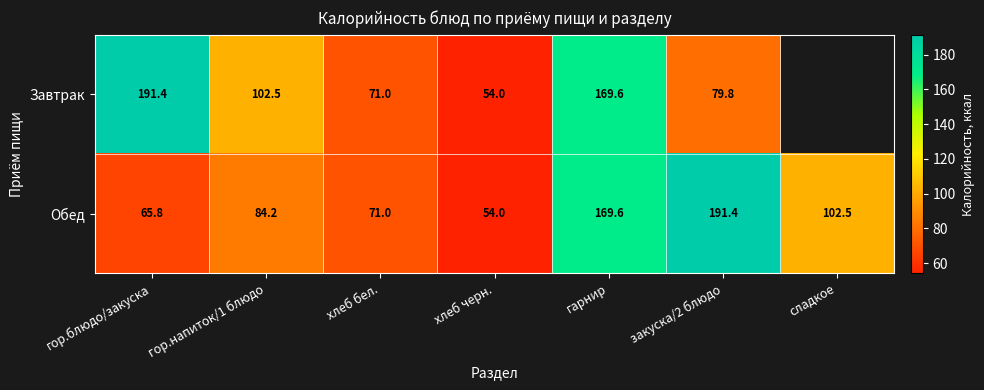

At which category does the chart reach its peak across all series?

гор.блюдо/закуска